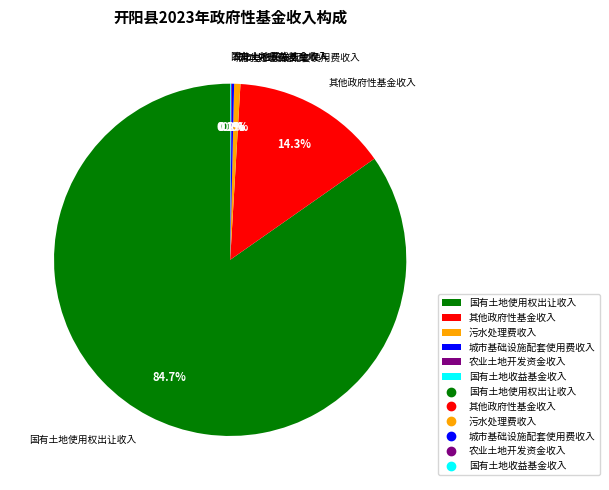

What is the largest slice in the pie chart?

国有土地使用权出让收入